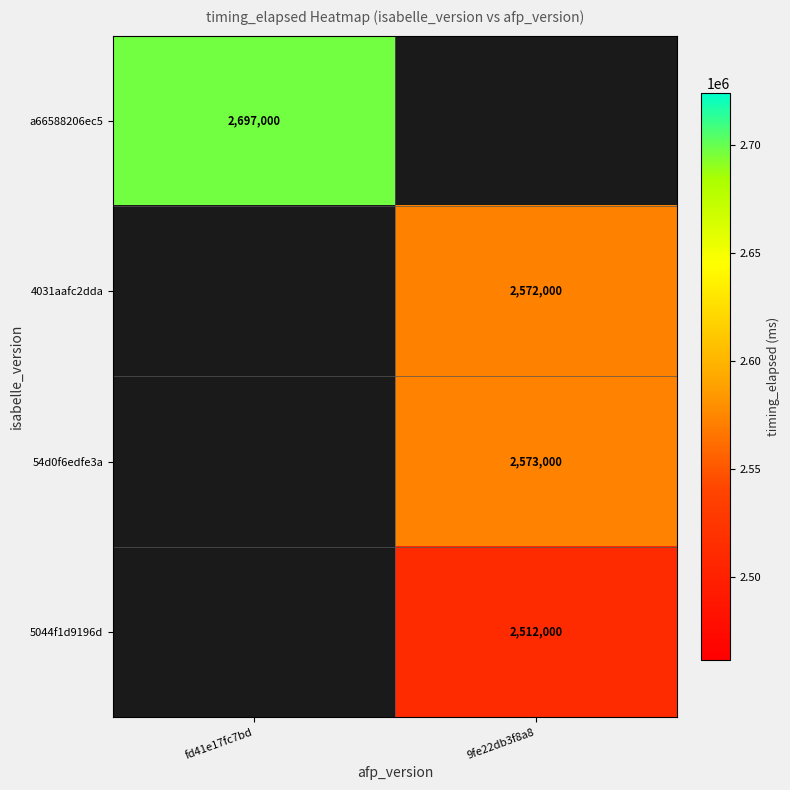

The value of 5044f1d9196d at 9fe22db3f8a8 is 637368.3. True or false?

False